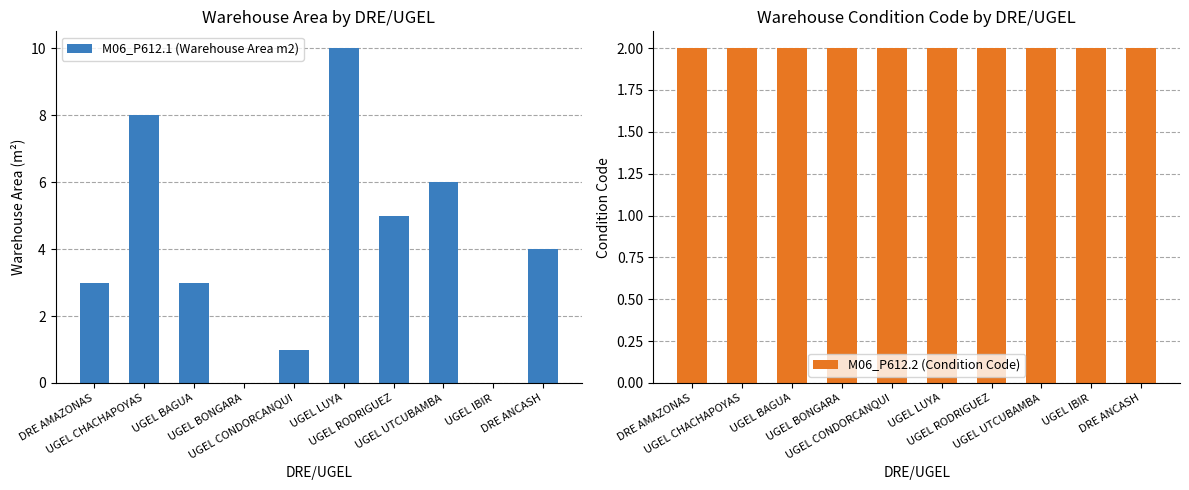

List the series in order of their overall mean, lowest first.

M06_P612.2 (Condition Code), M06_P612.1 (Warehouse Area m2)